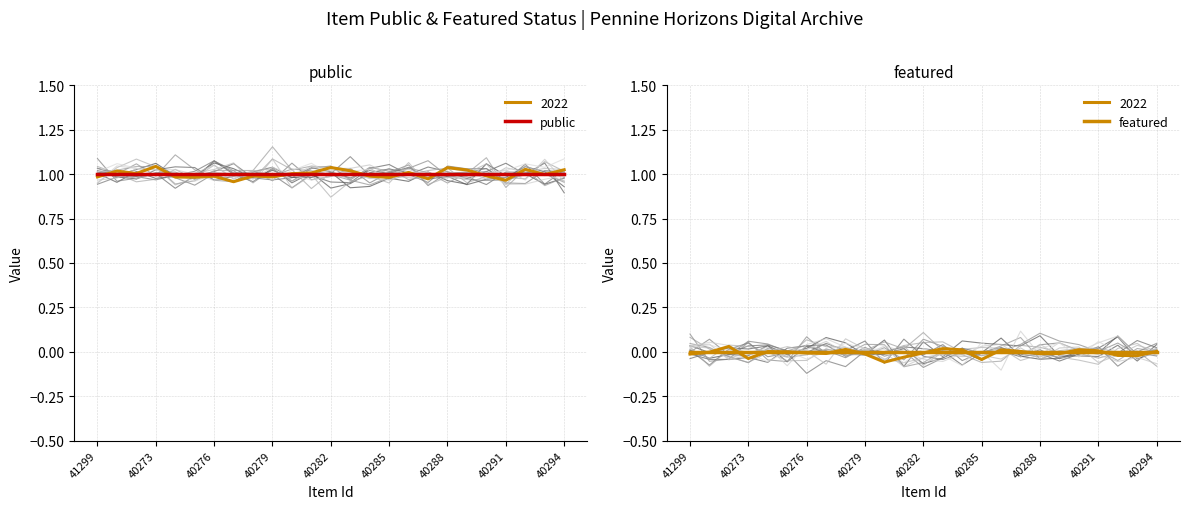

Which category has the lowest value across all series?

41299